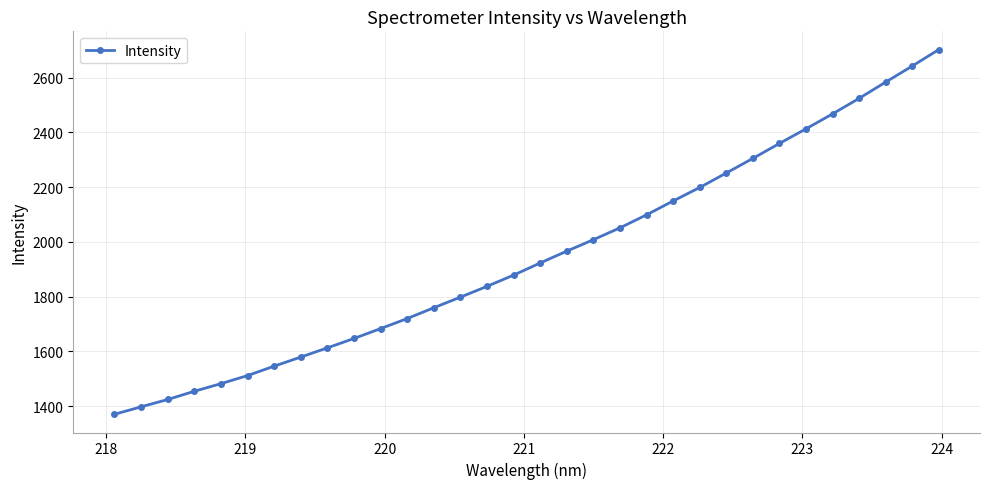

What is the difference between the second highest and second lowest values?

1244.9